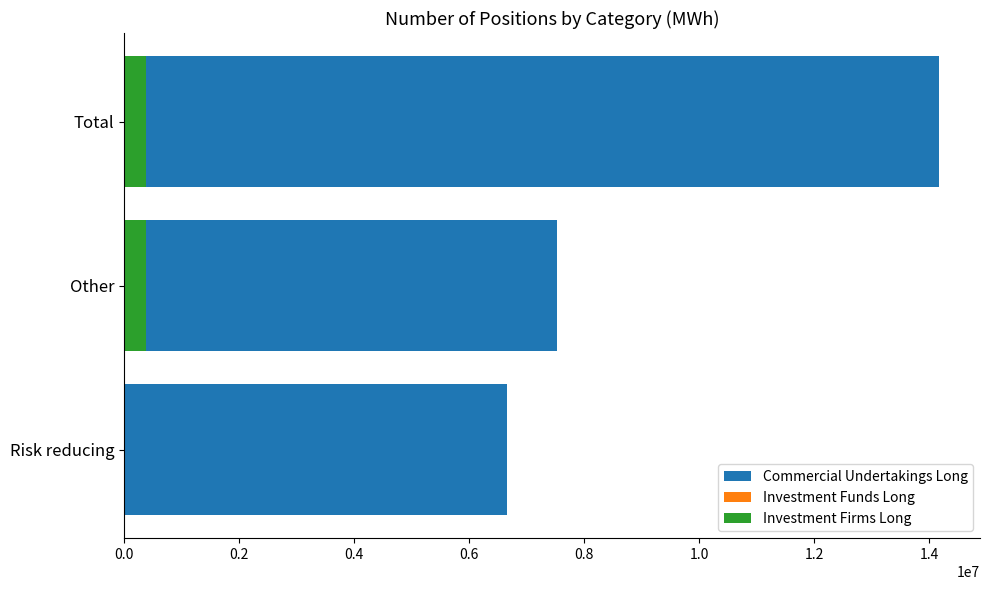

The value of Commercial Undertakings Long at Other is 2767066. True or false?

False